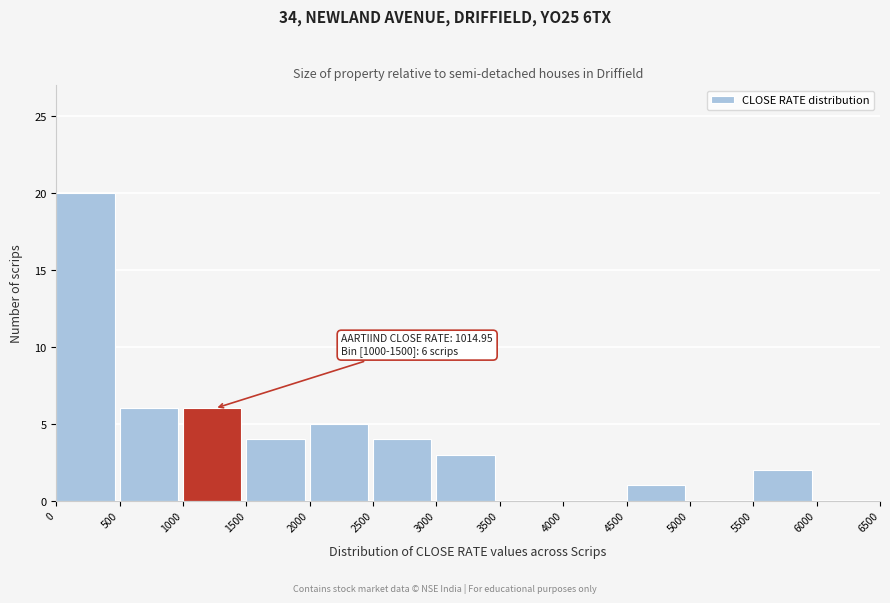

Over which range of the x-axis is the bar tallest?

0 to 500